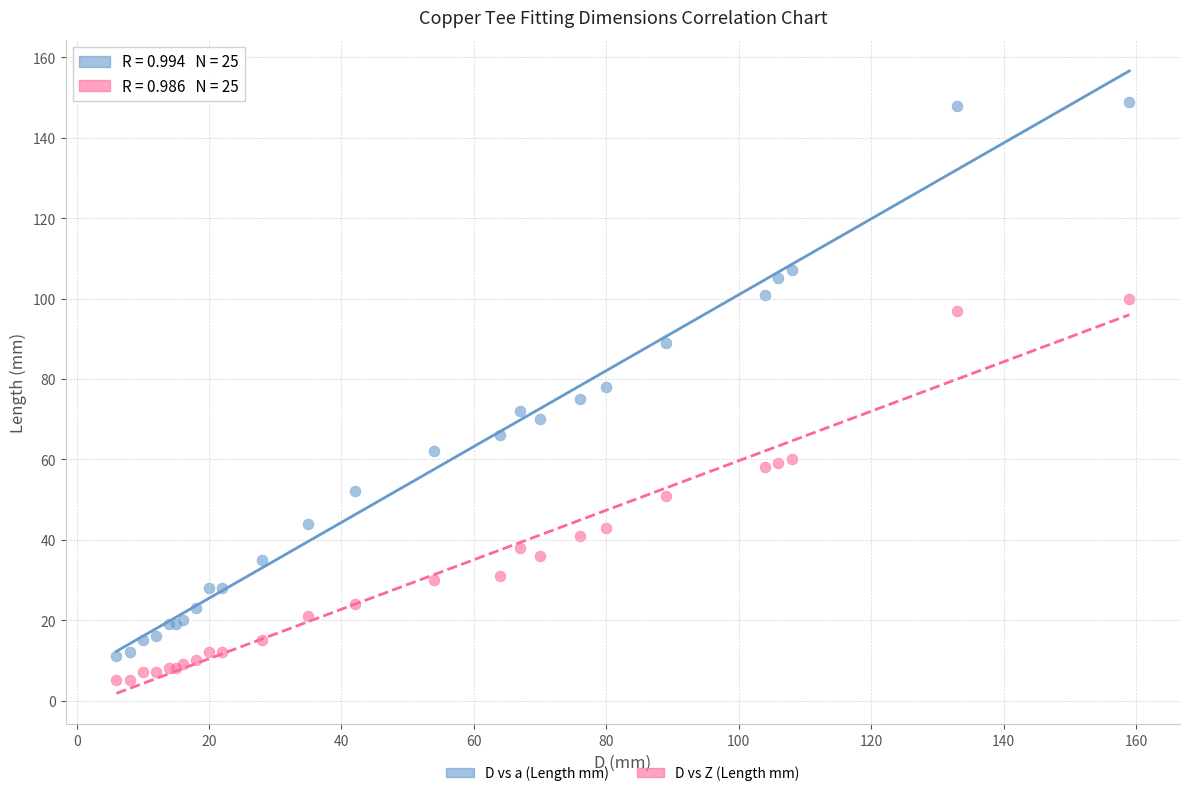

In the D vs a (Length mm) series, what Y value is closest to 80?

78